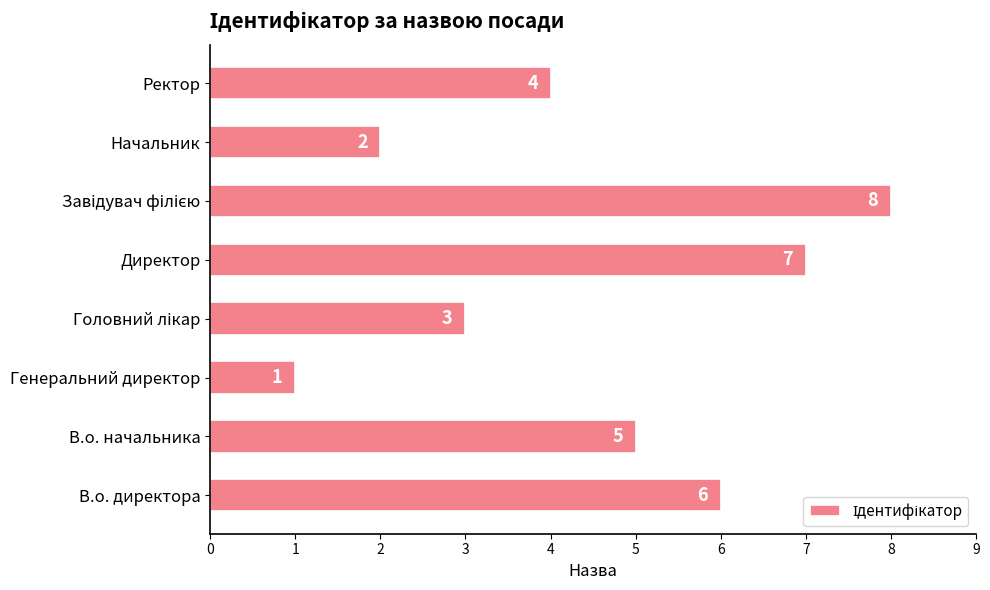

How many data points does each series have?

8